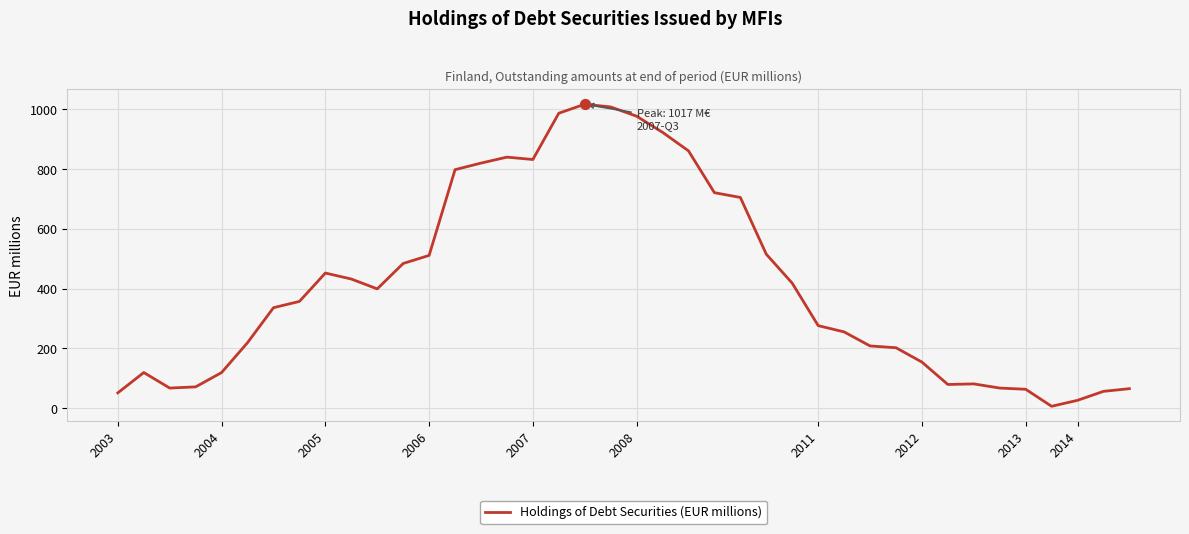

What is the maximum value shown in the chart?

1017